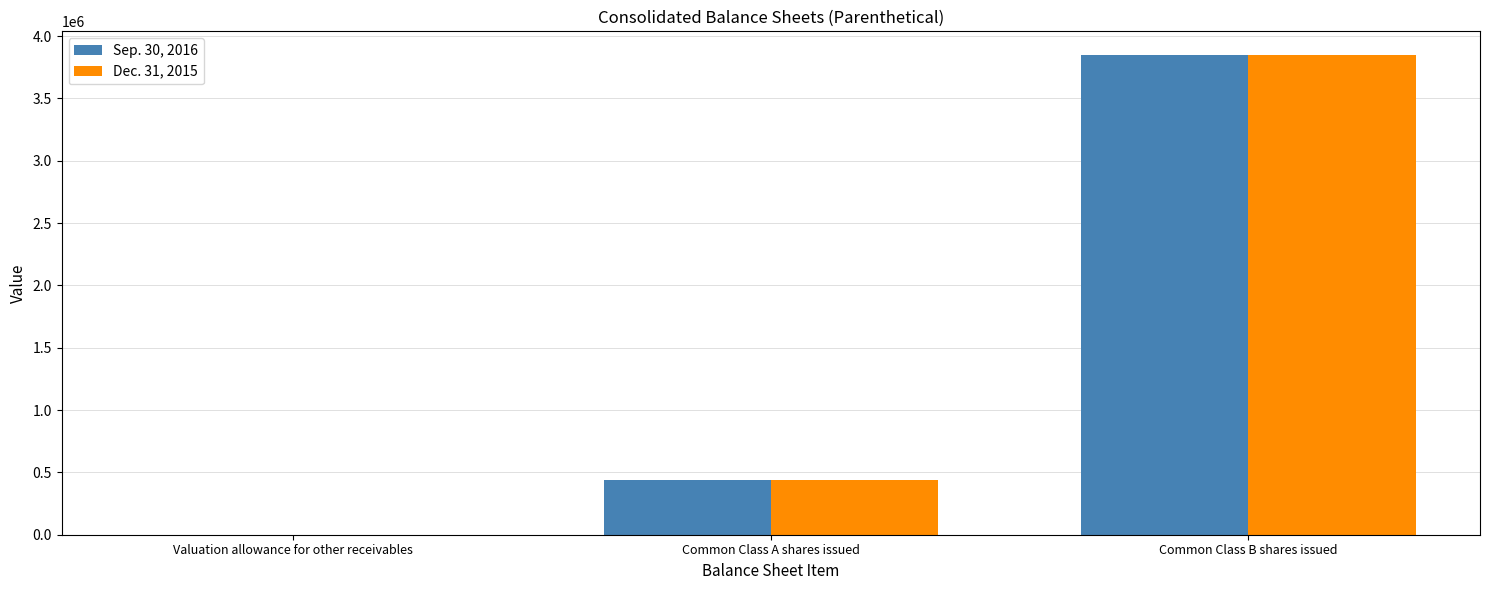

At which label is Dec. 31, 2015 closest to 1923468?

Common Class A shares issued